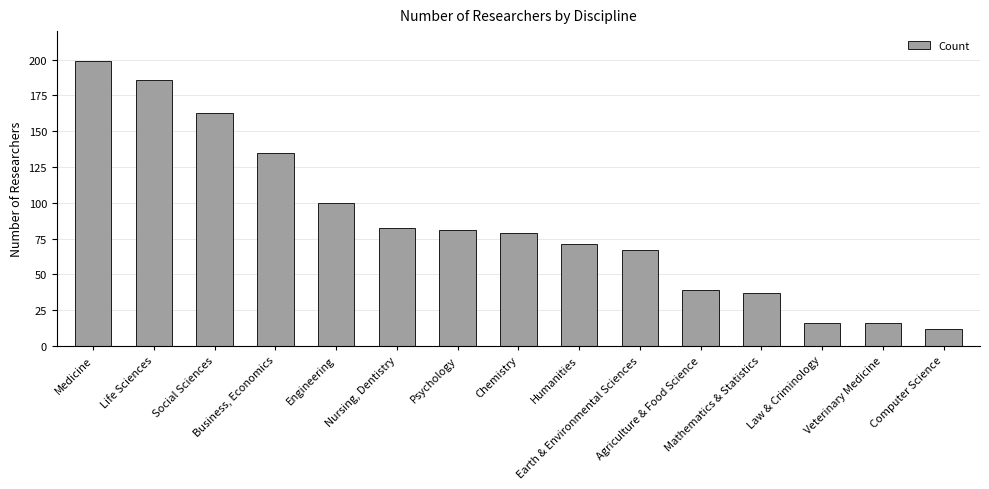

The chart shows a value of 71 at Business, Economics. True or false?

False